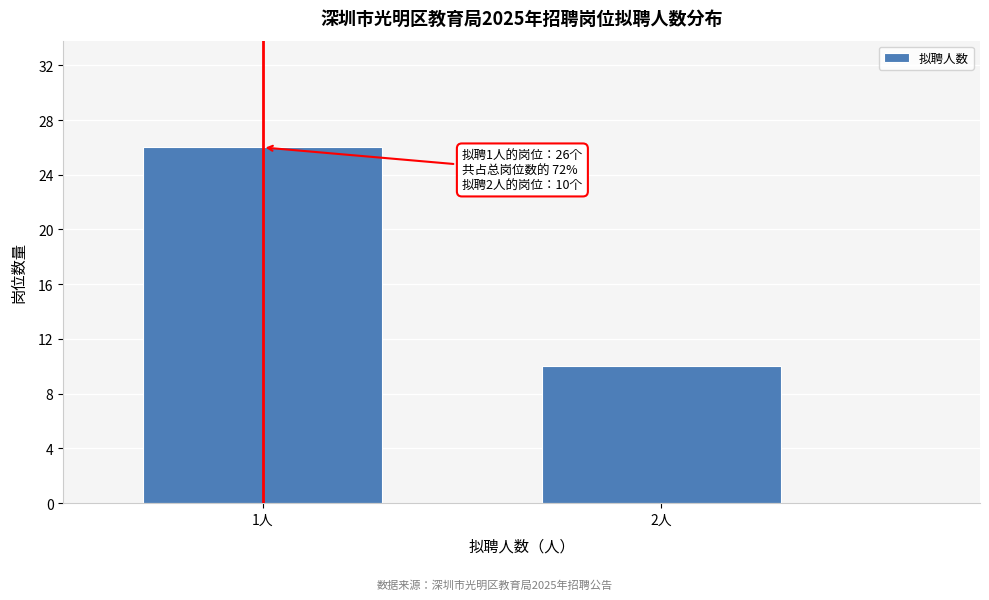

Reading left to right, what are all the values shown in this chart?

1人=26	2人=10